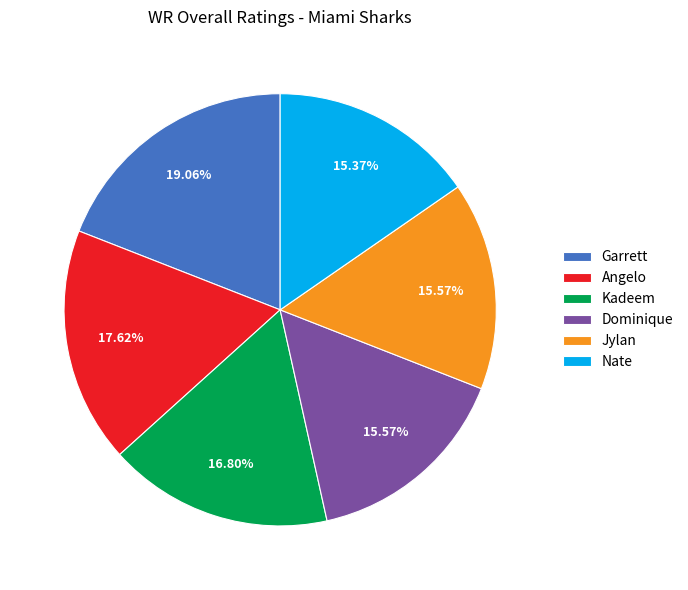

What percentage is NOT represented by Kadeem?

83.2%